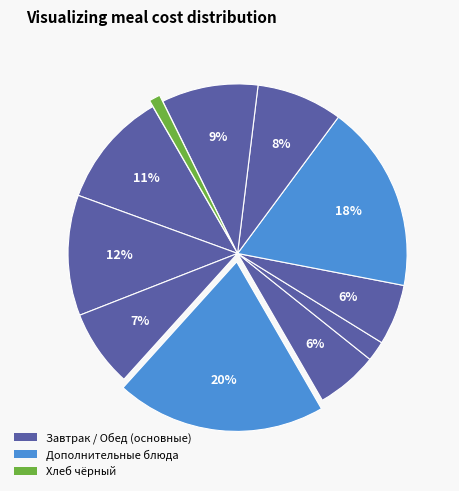

How many segments does this pie chart have?

11